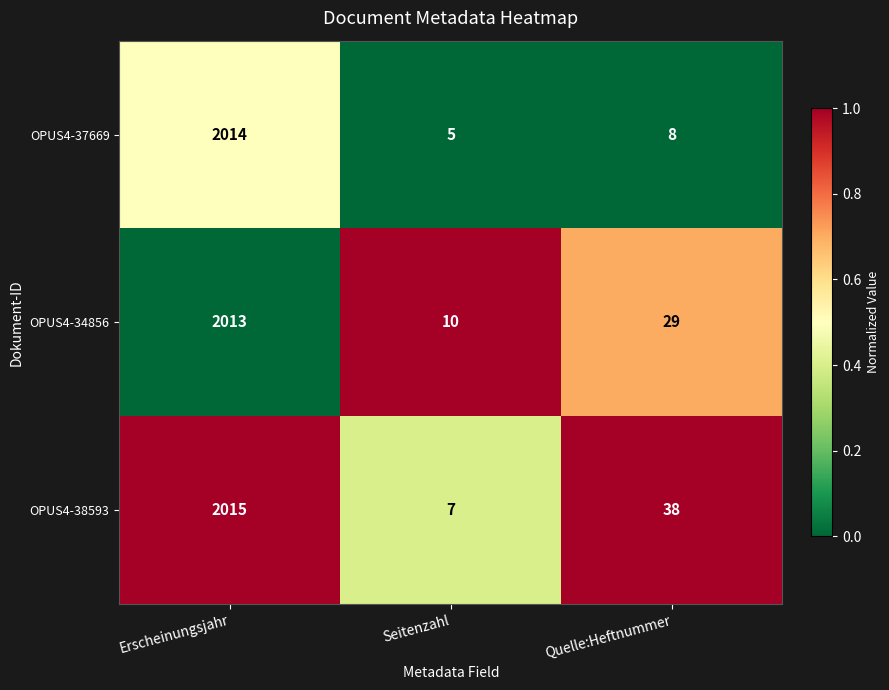

Rank the series by their maximum value, from highest to lowest.

OPUS4-38593, OPUS4-37669, OPUS4-34856